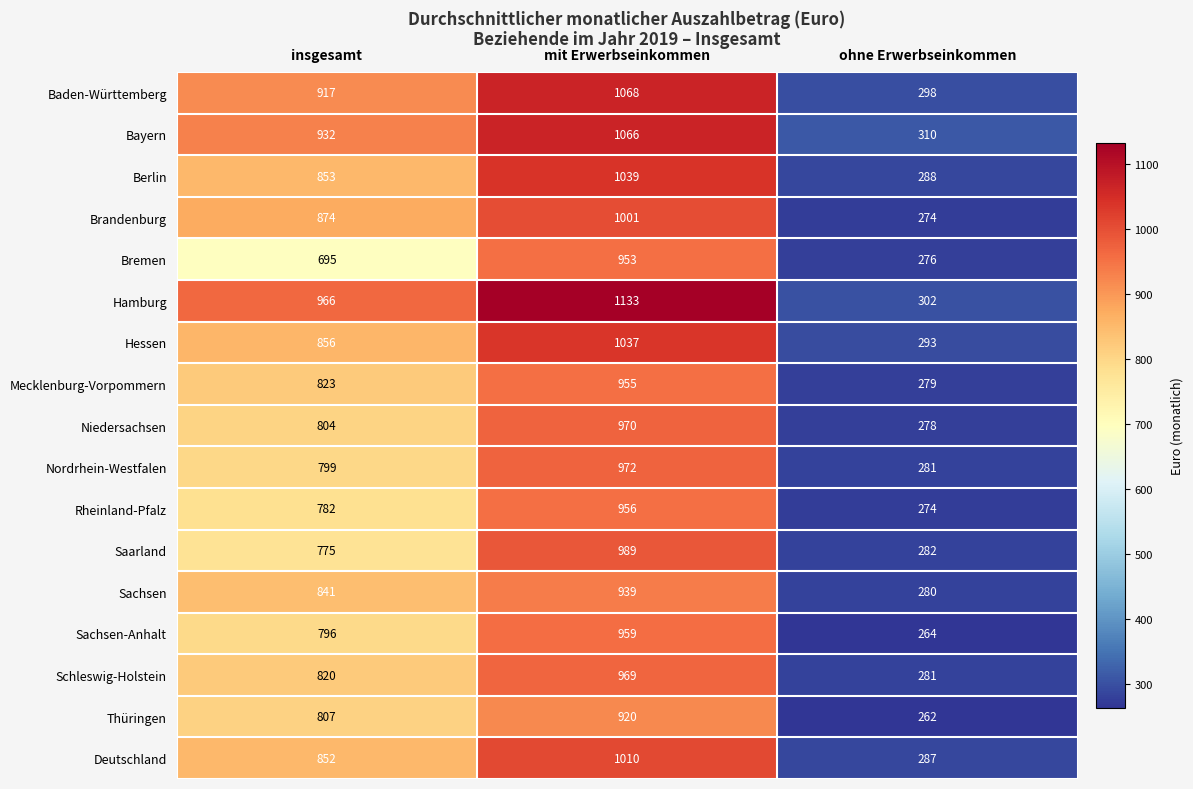

What is the difference between the maximum and minimum values in the Saarland series?

707